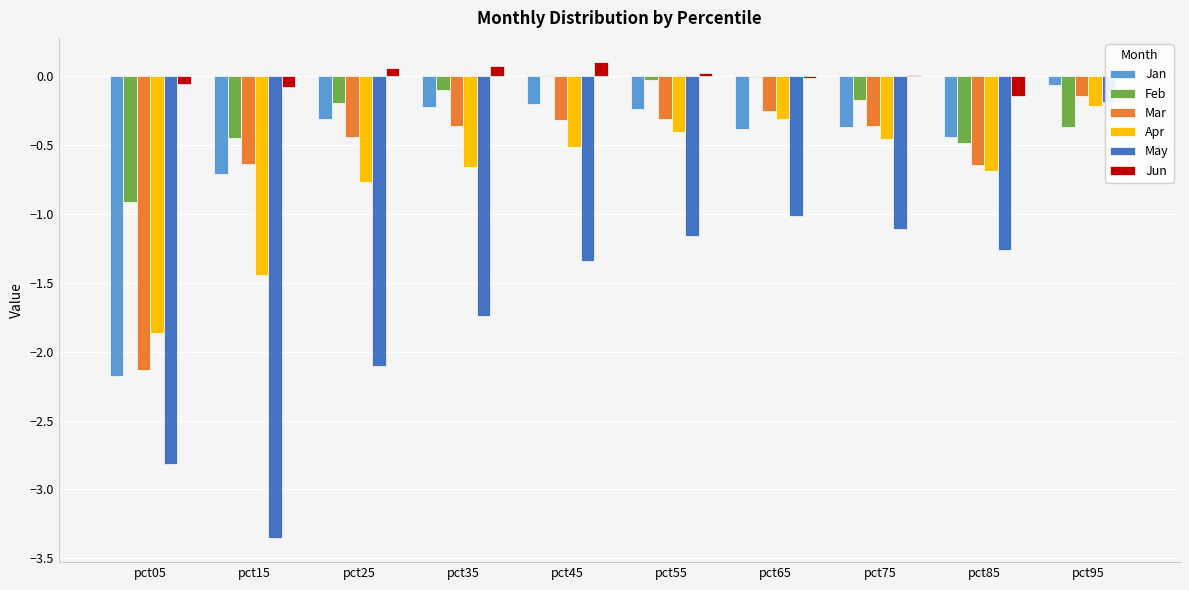

Rank the categories by Jan value from highest to lowest.

pct95, pct45, pct35, pct55, pct25, pct75, pct65, pct85, pct15, pct05